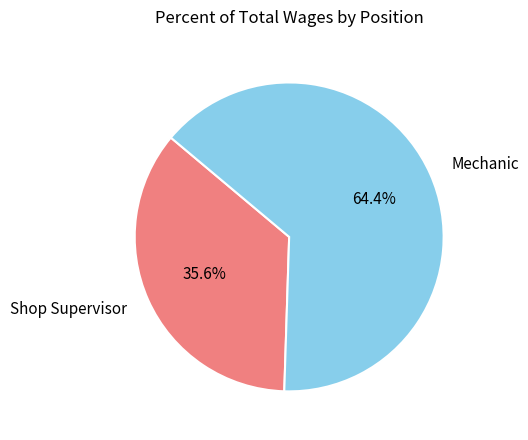

To the nearest percent, what percentage of the pie is Mechanic?

64%